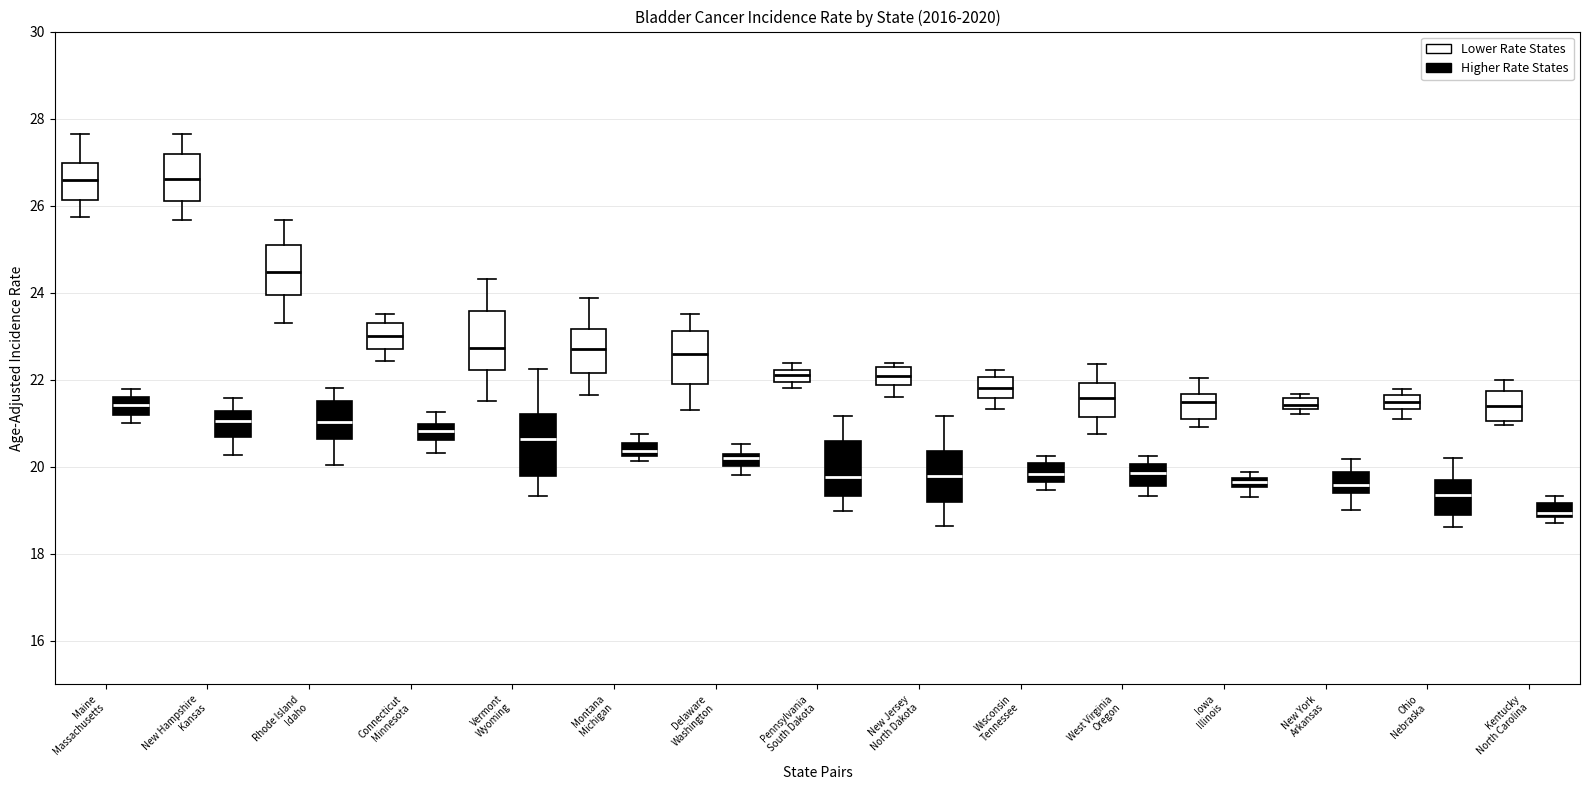

Where is the lower edge of the box for Delaware Washington (Lower Rate States) on the y-axis? The values are not printed on the chart, so give them approximately, as read against the axis.

21.8